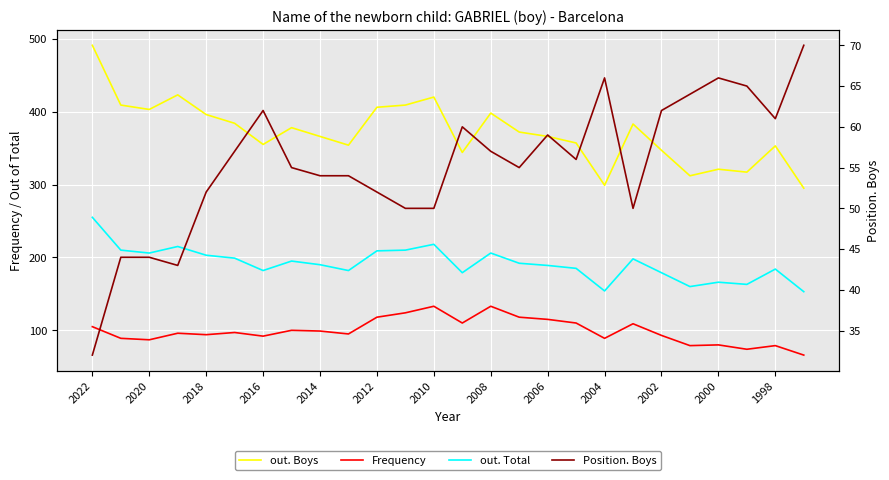

What are all the series names shown in the legend?

out. Boys, Frequency, out. Total, Position. Boys